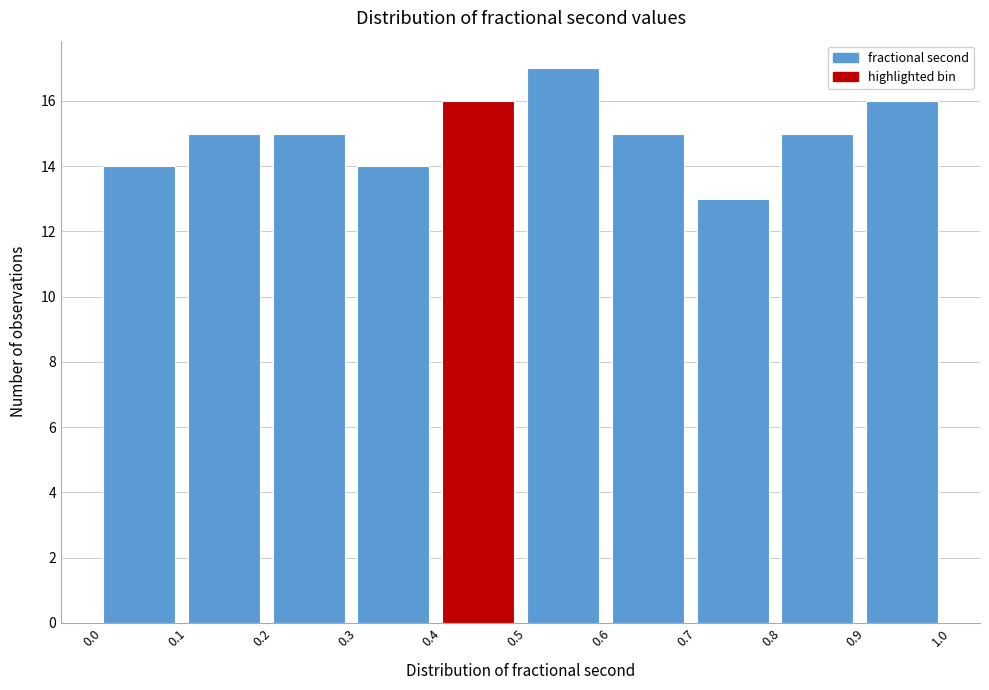

Reading left to right, transcribe this chart: for each bar, give the range it covers on the x-axis and its height. The values are not printed on the chart, so give them approximately, as read against the axis.

0.0 to 0.1: 14
0.1 to 0.2: 15
0.2 to 0.3: 15
0.3 to 0.4: 14
0.4 to 0.5: 16
0.5 to 0.6: 17
0.6 to 0.7: 15
0.7 to 0.8: 13
0.8 to 0.9: 15
0.9 to 1.0: 16